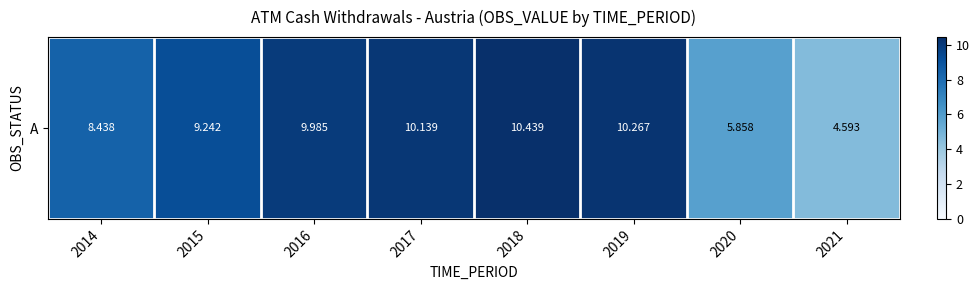

Read the value at 2018.

10.4